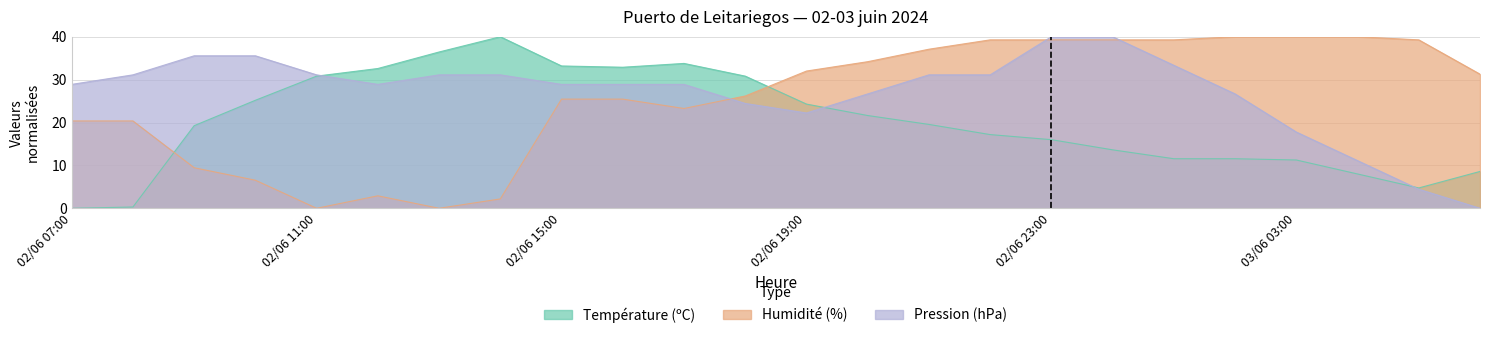

What is the greatest value displayed?

40.0